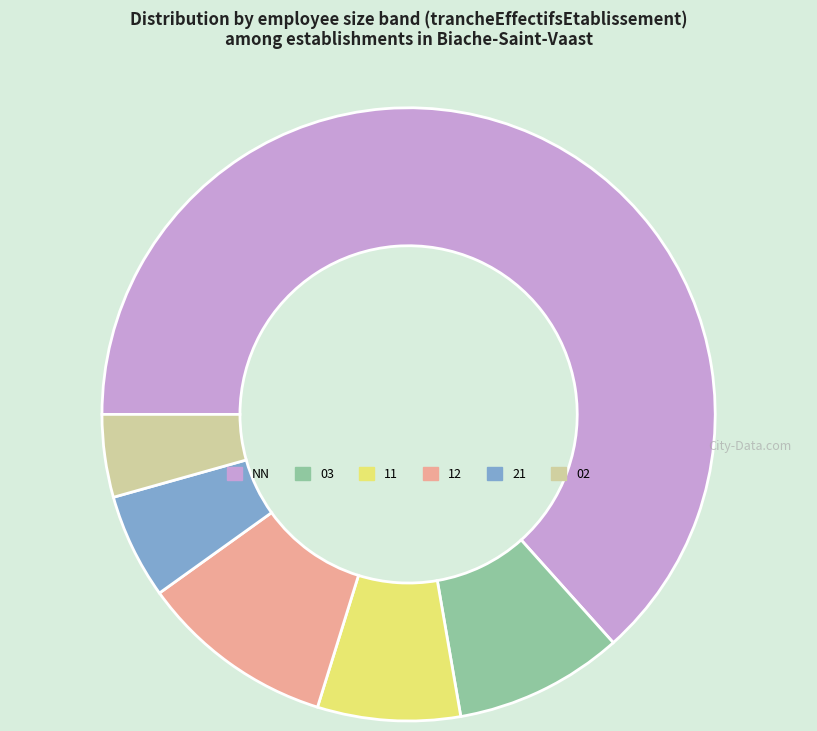

The 02 slice represents 13% of the pie. True or false?

False